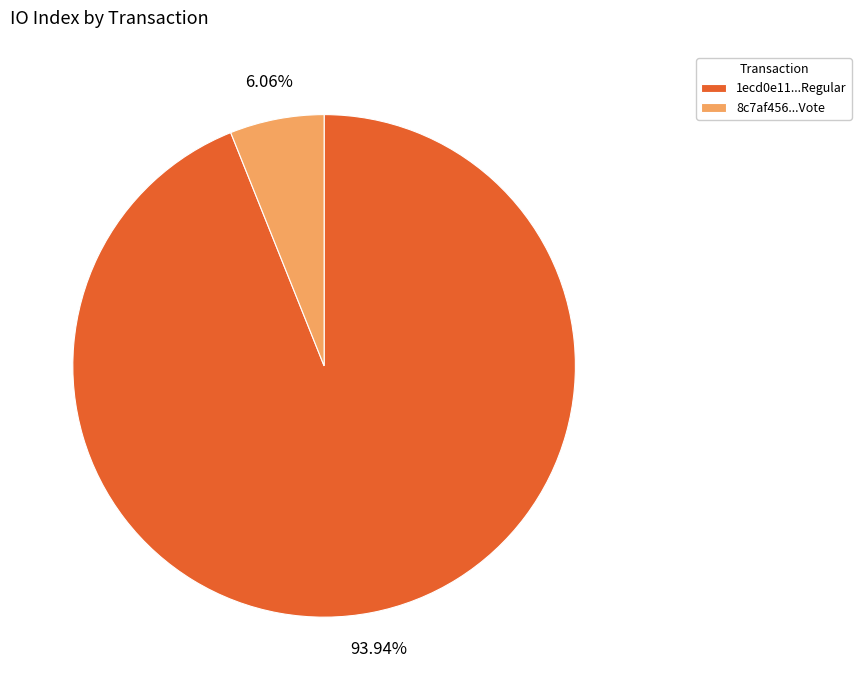

Does 1ecd0e11...Regular represent more than half of the total?

Yes